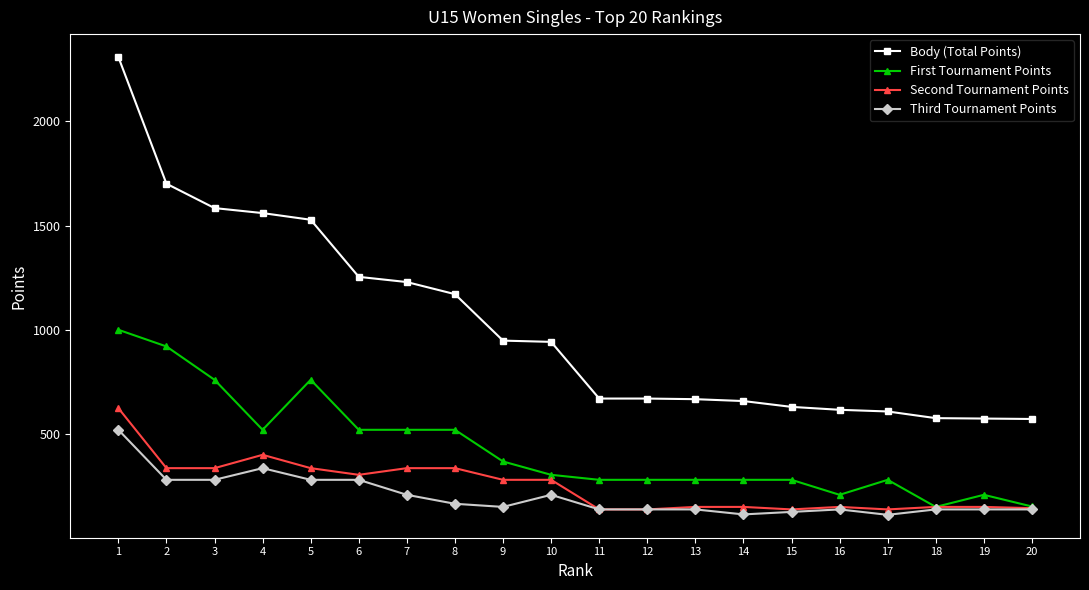

What are all the series names shown in the legend?

Body (Total Points), First Tournament Points, Second Tournament Points, Third Tournament Points